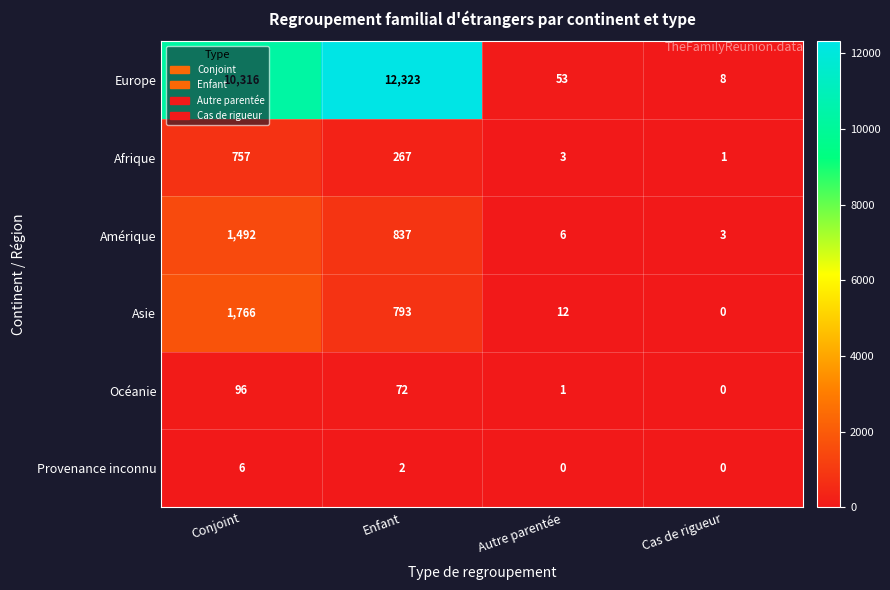

The Amérique series shows 1492 at Conjoint. True or false?

True